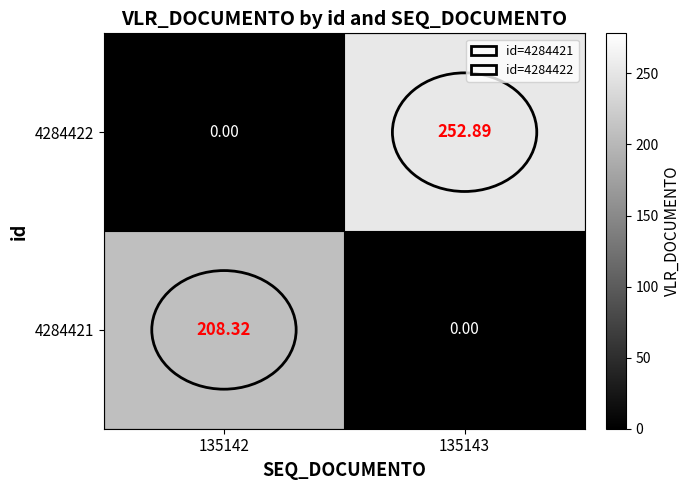

Is the value of 4284422 at 135142 greater than the value of 4284421 at 135142?

No